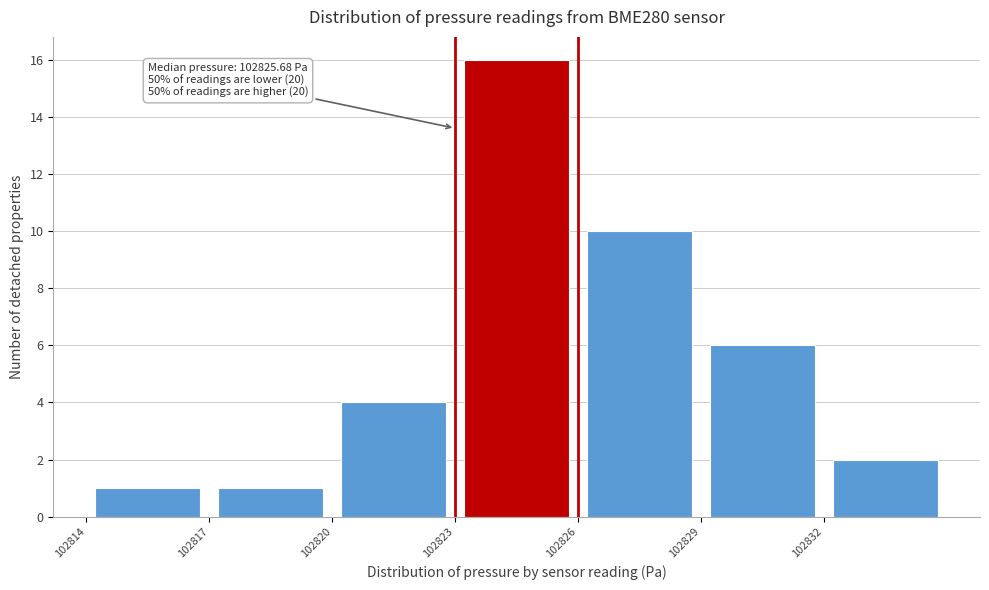

Which range on the x-axis has the tallest bar?

102823 to 102826